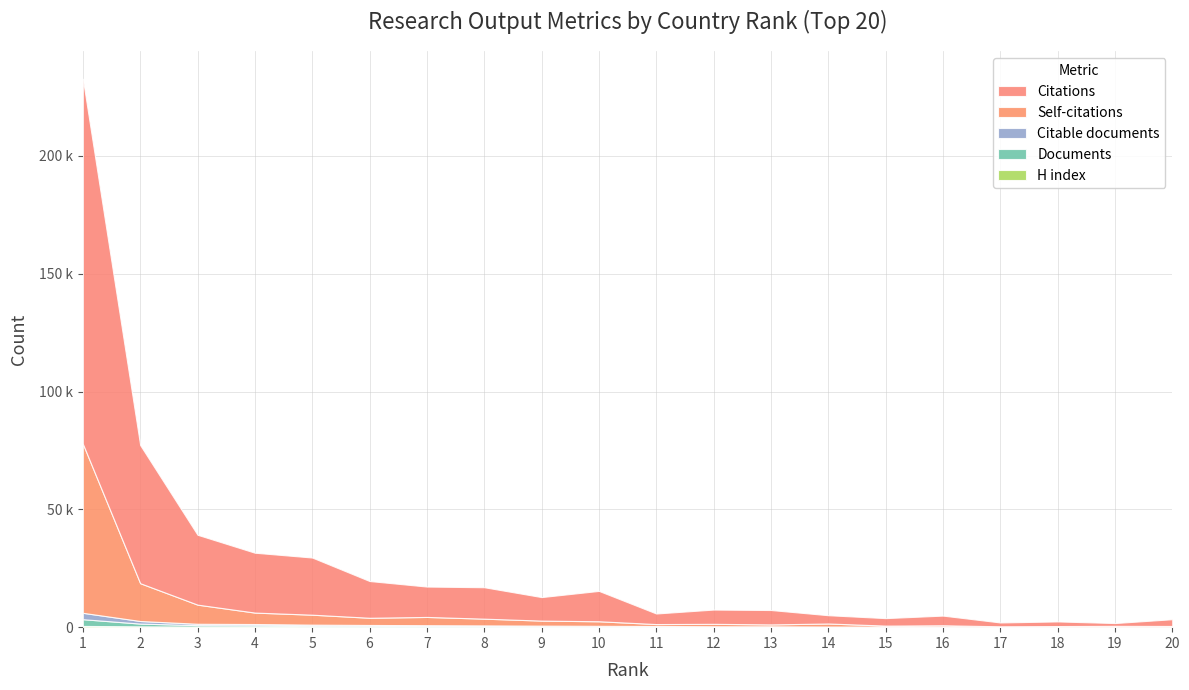

Reading left to right, what are all the values shown in this chart?

Documents: 1=2854	2=1170	3=604	4=542	5=427	6=378	7=340	8=287	9=258	10=212	11=196	12=120	13=113	14=93	15=72	16=63	17=62	18=51	19=50	20=50
Citable documents: 1=2711	2=1095	3=585	4=525	5=408	6=367	7=331	8=277	9=256	10=202	11=195	12=119	13=105	14=91	15=71	16=60	17=61	18=49	19=49	20=48
Self-citations: 1=71755	2=16044	3=8112	4=4852	5=4218	6=3054	7=3504	8=2857	9=2125	10=1927	11=811	12=1039	13=805	14=1280	15=419	16=557	17=188	18=289	19=386	20=331
Citations: 1=154899	2=58640	3=29653	4=25408	5=24261	6=15593	7=12893	8=13340	9=9975	10=12886	11=4488	12=6048	13=6112	14=3511	15=3177	16=4102	17=1621	18=1963	19=1178	20=2858
H index: 1=528	2=352	3=260	4=267	5=241	6=192	7=166	8=189	9=147	10=164	11=112	12=140	13=144	14=98	15=101	16=127	17=65	18=85	19=84	20=89